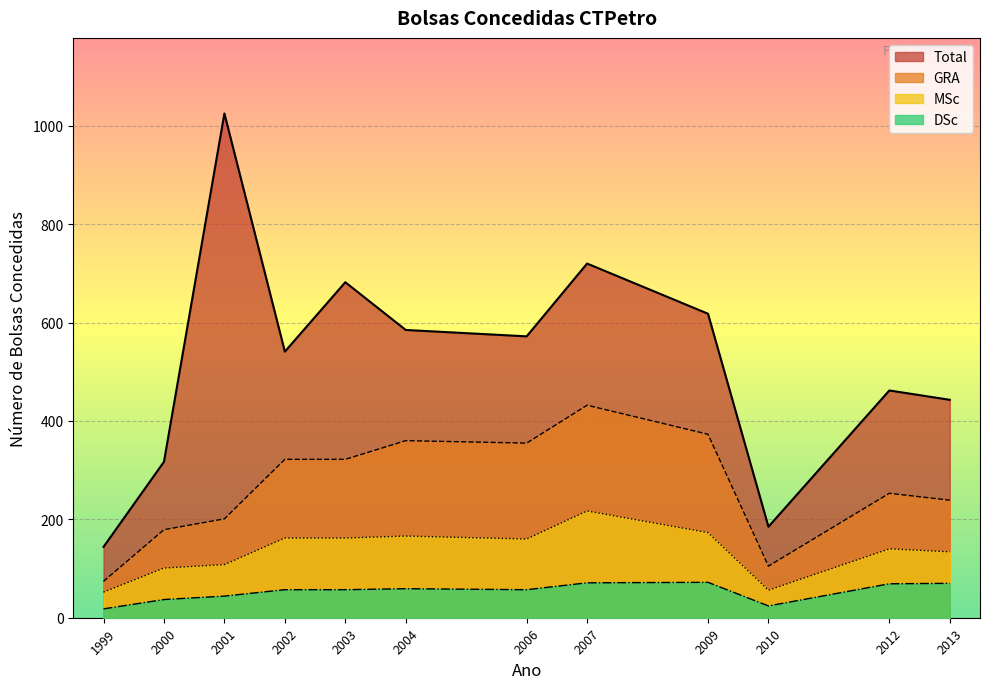

Which series has the largest total across all categories?

Total